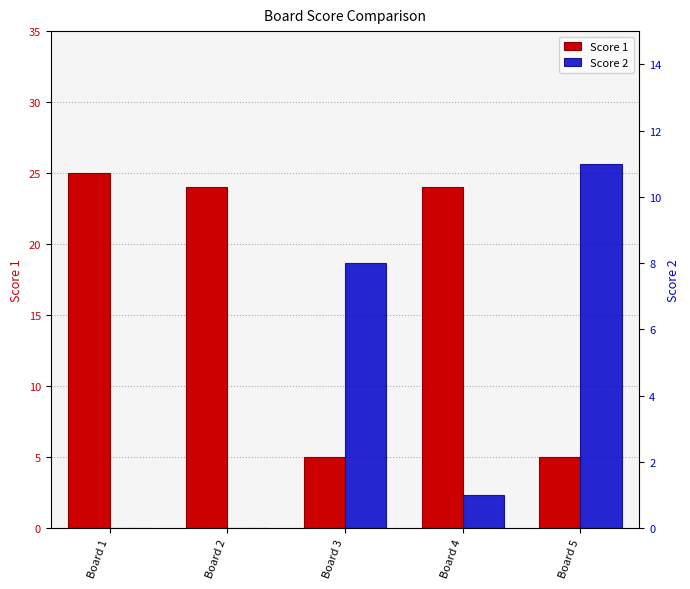

The value of Score 2 at Board 5 is 11. True or false?

True